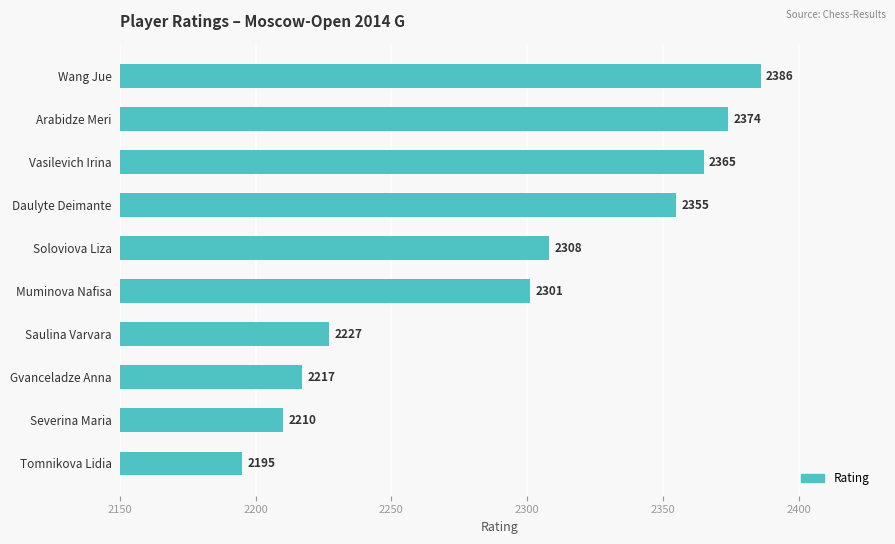

What is the ratio of the value at Saulina Varvara to the value at Tomnikova Lidia?

1.0